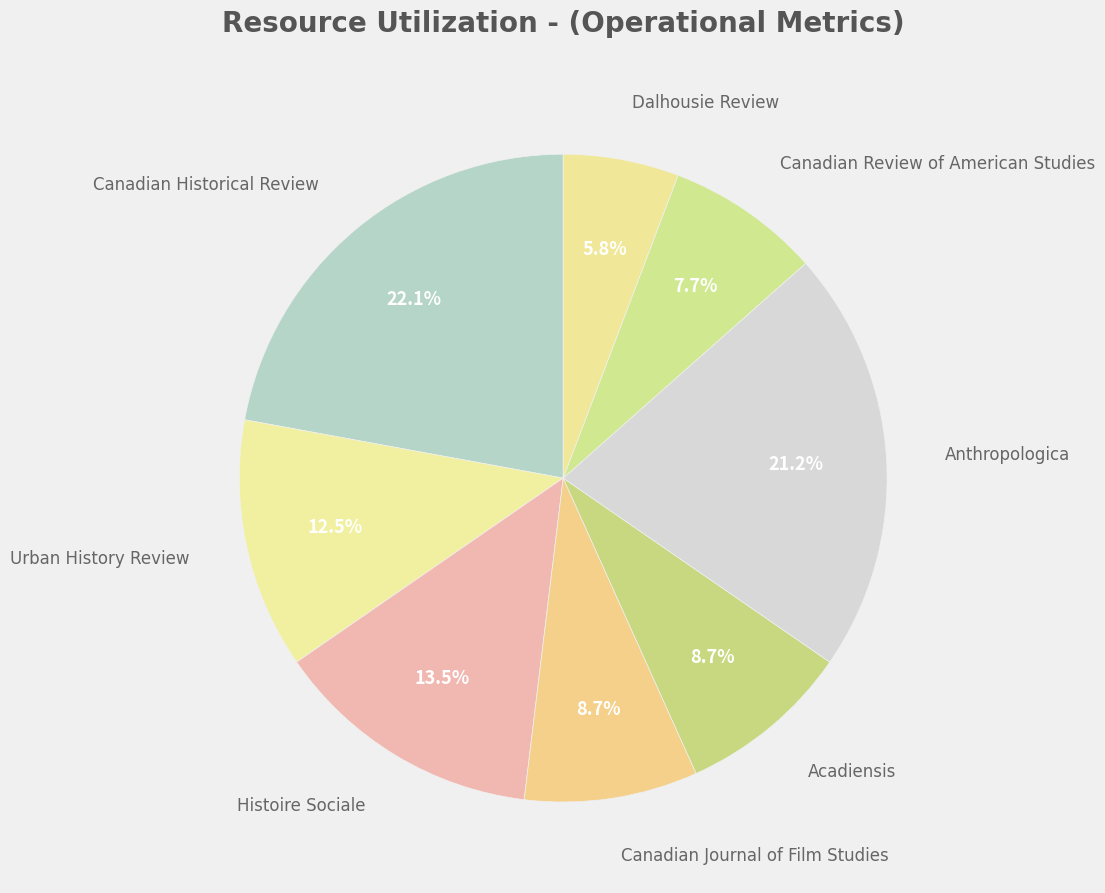

What is the largest slice in the pie chart?

Canadian Historical Review